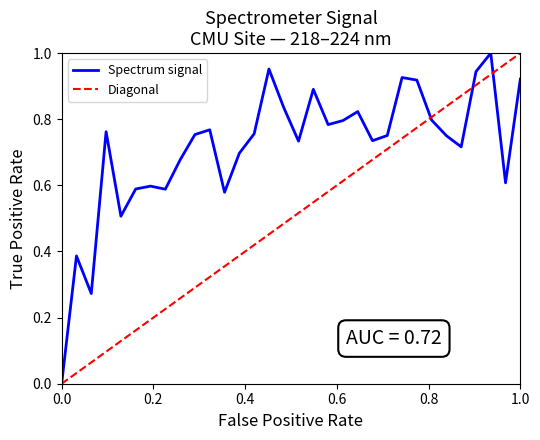

What value does the data have at 221.4993?

0.8